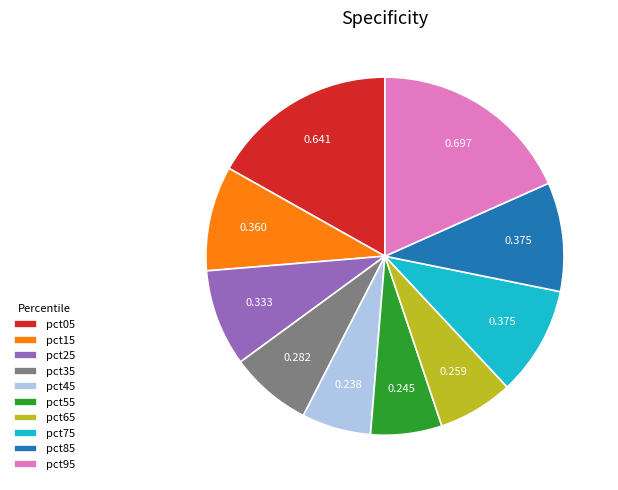

Does any single category account for the majority?

No